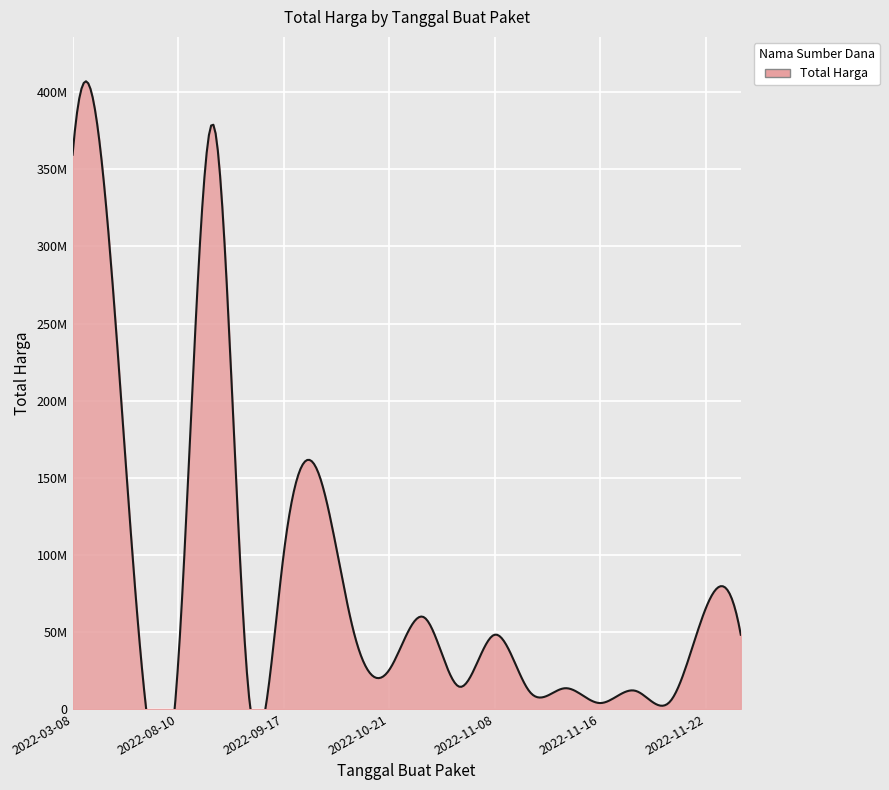

How many values are below 48140000?

10